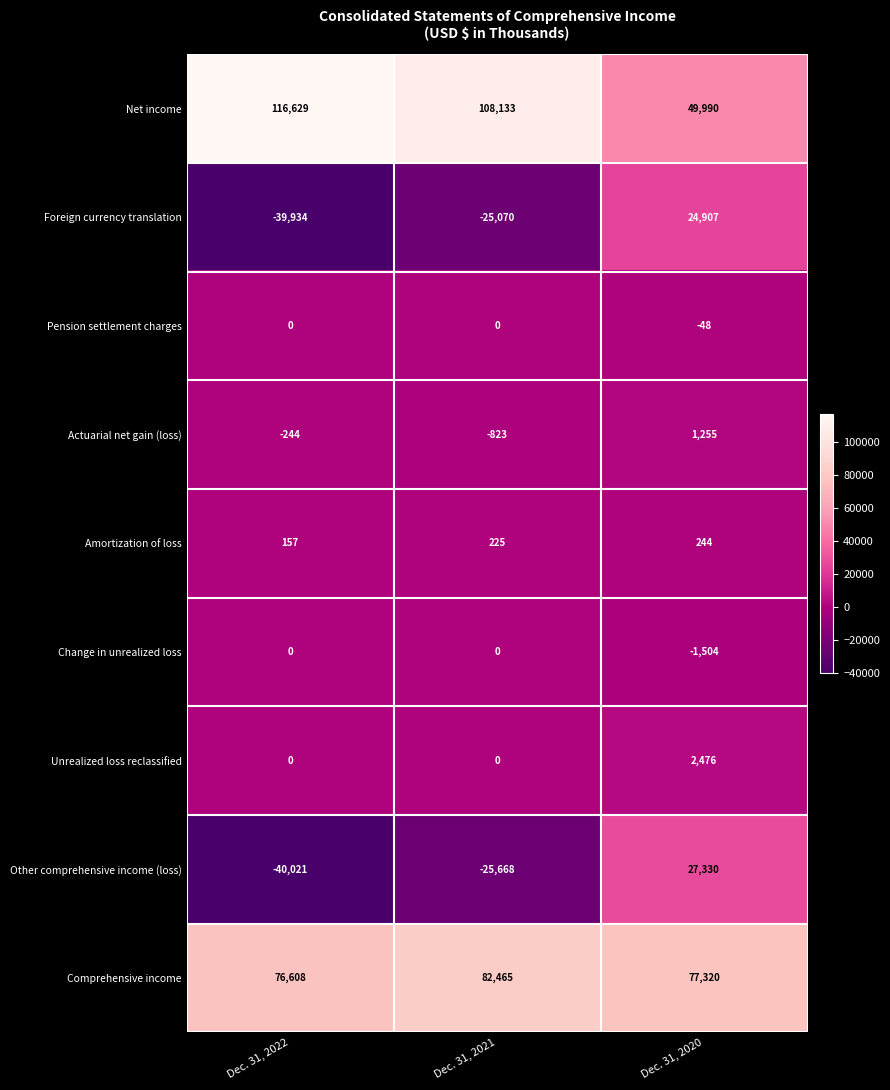

What is the difference between the maximum and minimum values in the Net income series?

66639